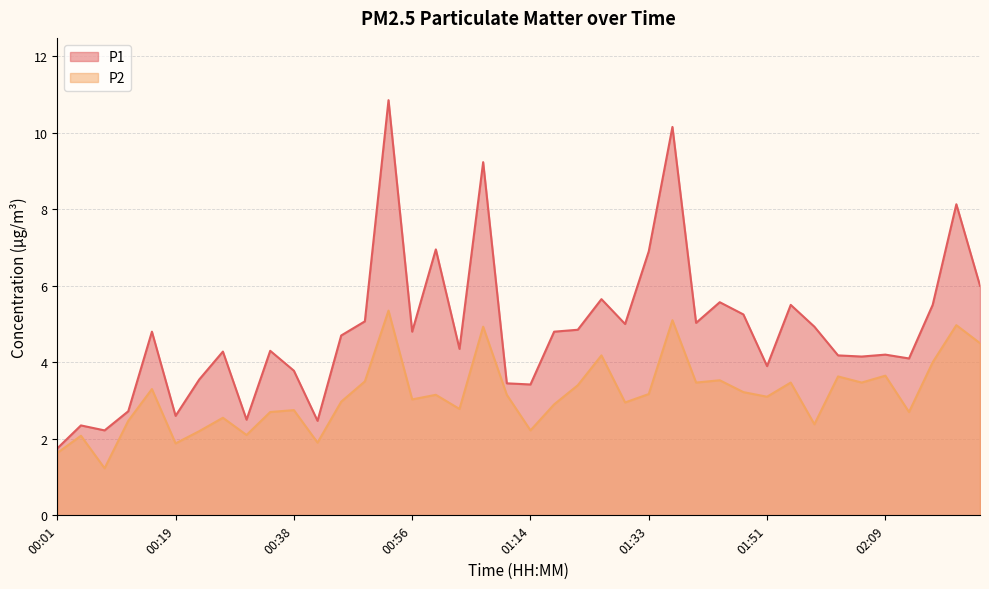

How many lines are shown in the chart?

2